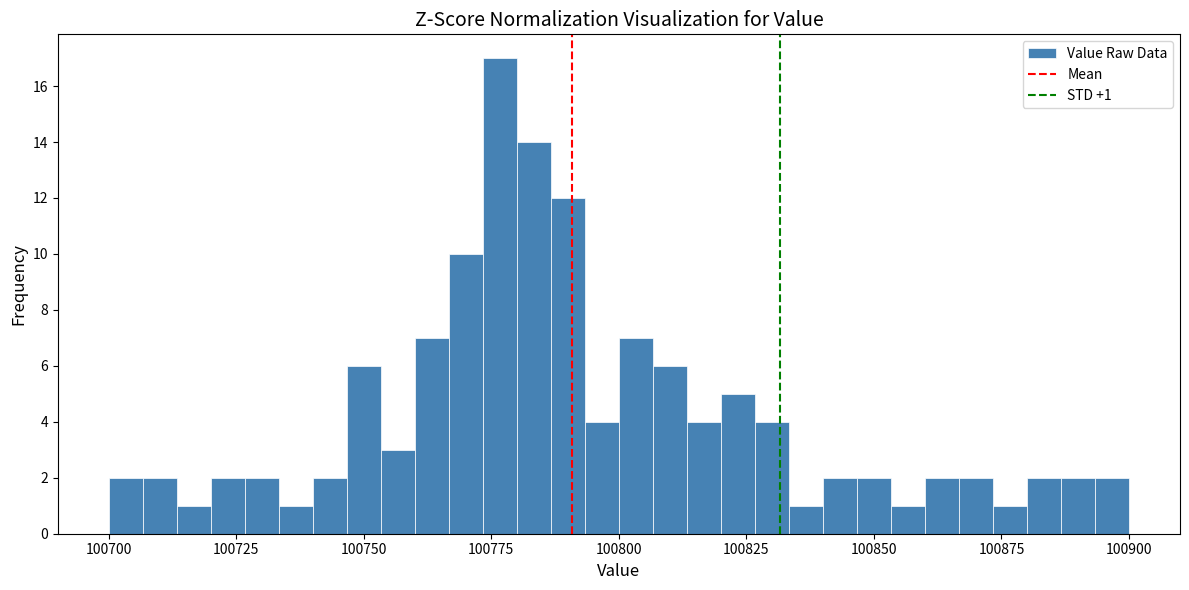

Read against the x-axis, roughly where is the centre of the tallest bar?

100775